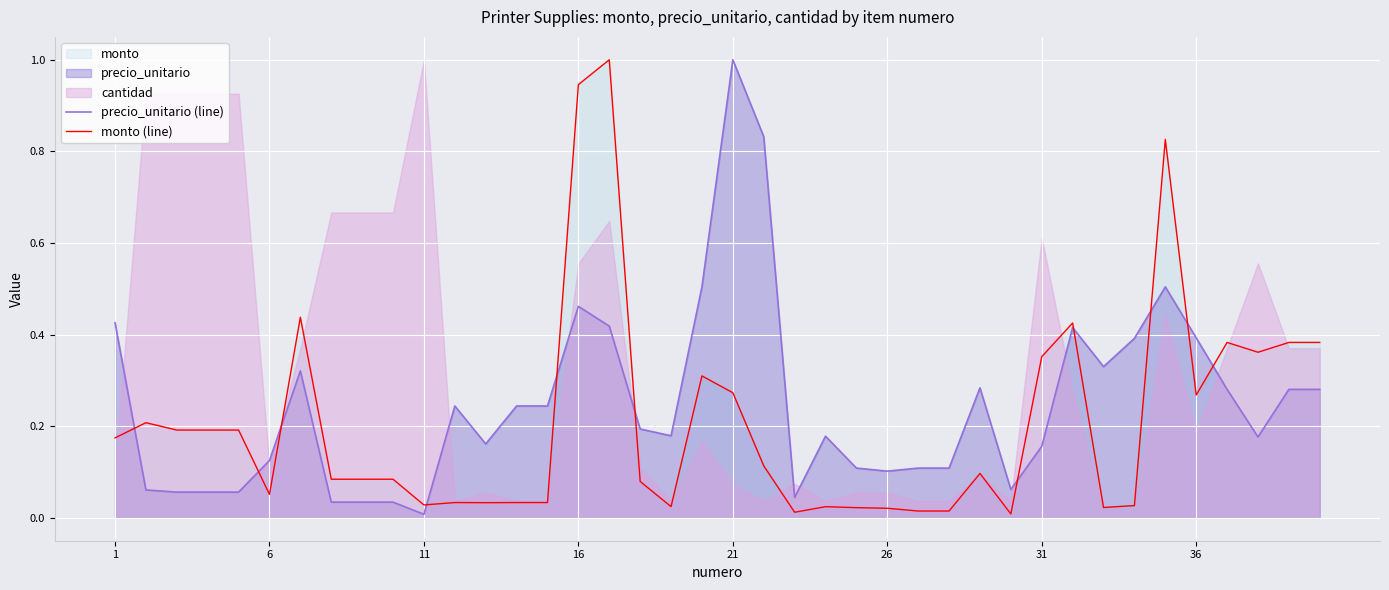

Which category has the lowest value in the precio_unitario (line) series?

11